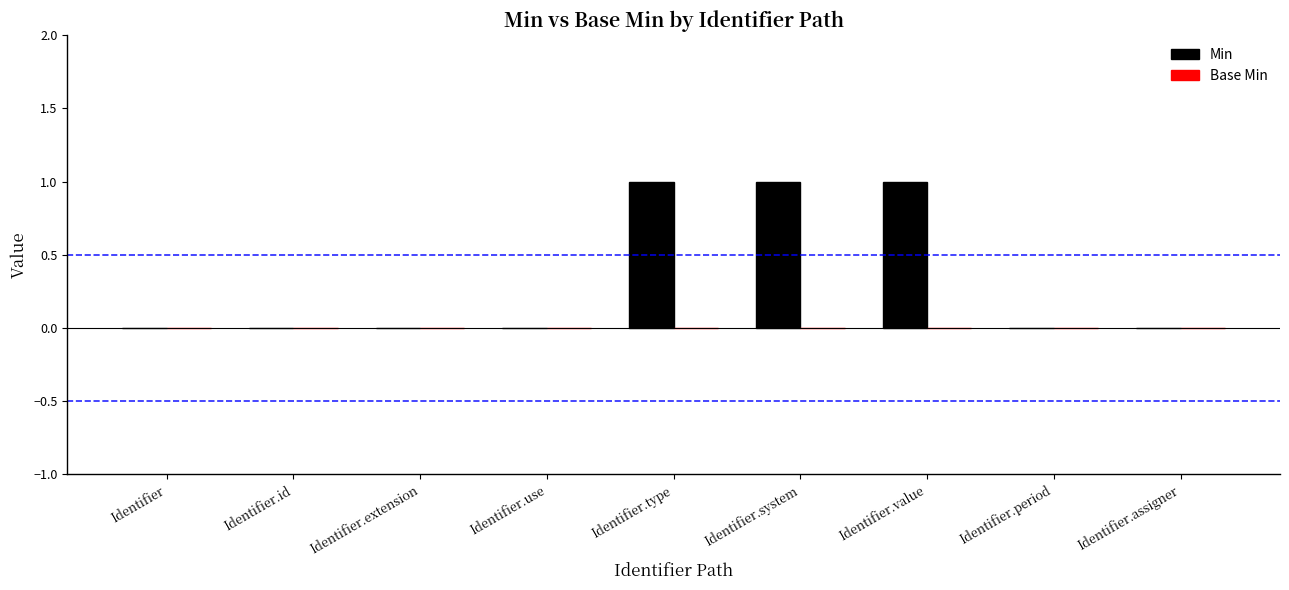

True or false: the data shows 0 at Identifier.

True